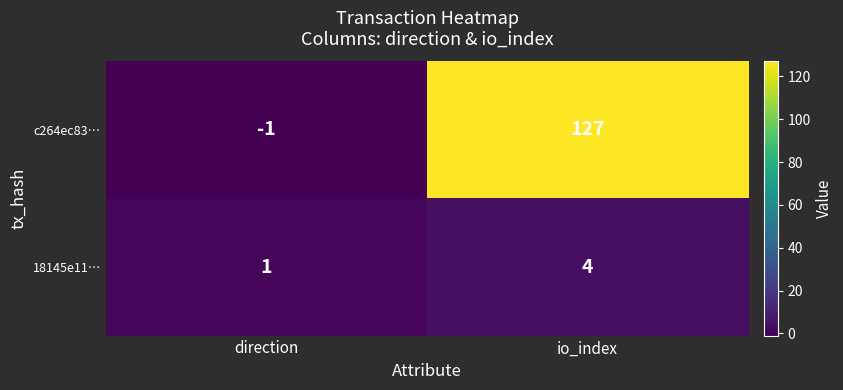

At which category does the chart reach its peak across all series?

io_index